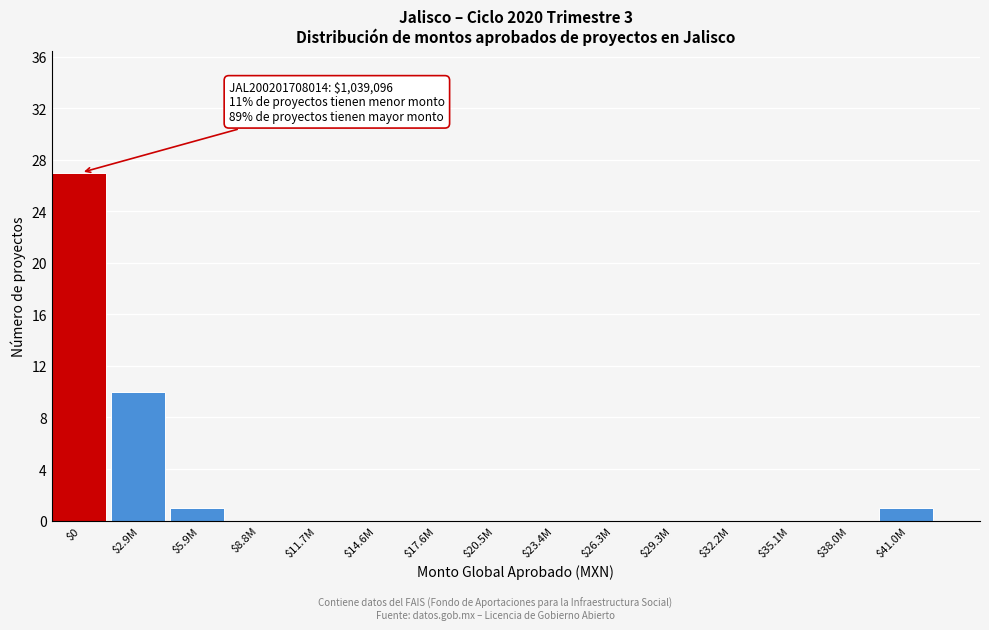

True or false: the data shows -16 at $23.4M.

False